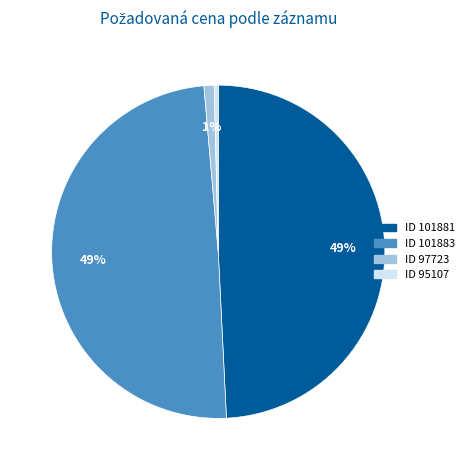

Does any single category account for the majority?

No